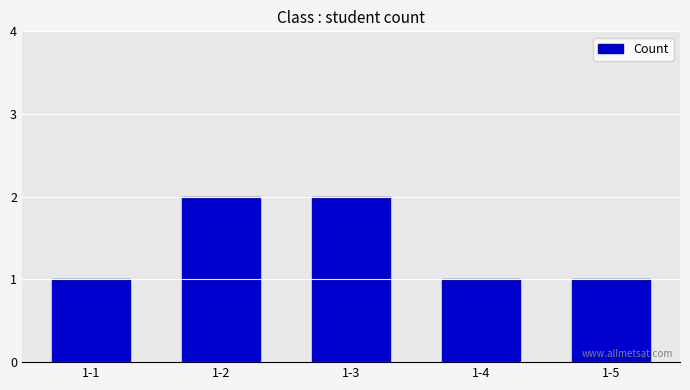

Which has a higher value, 1-3 or 1-4?

1-3